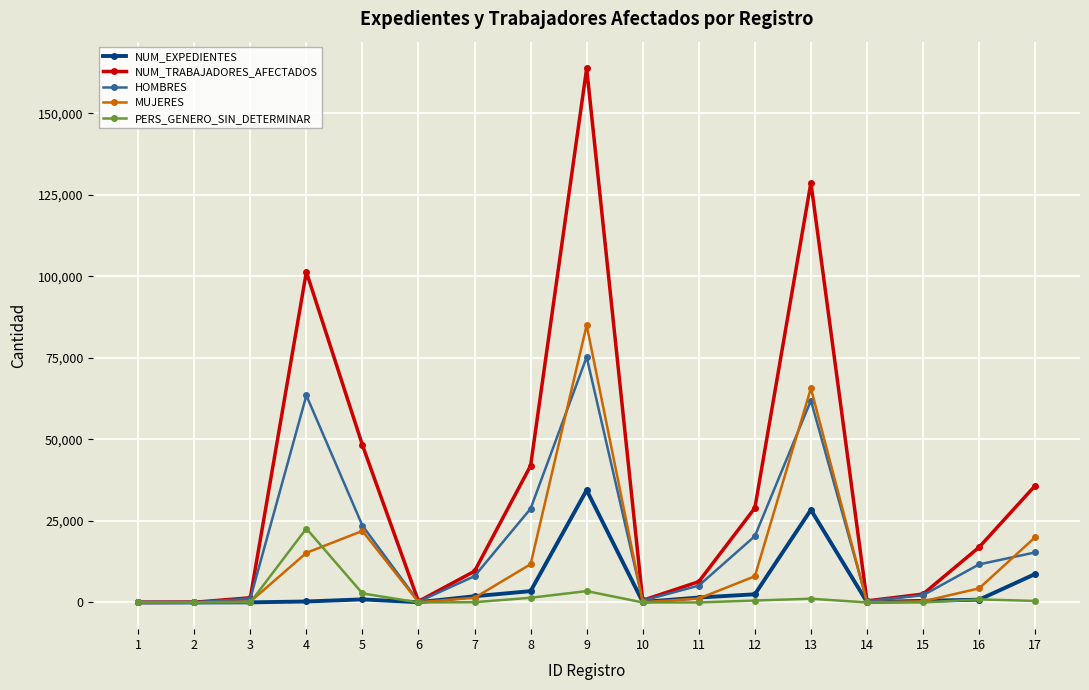

True or false: PERS_GENERO_SIN_DETERMINAR has a value of 464 at 17.

True